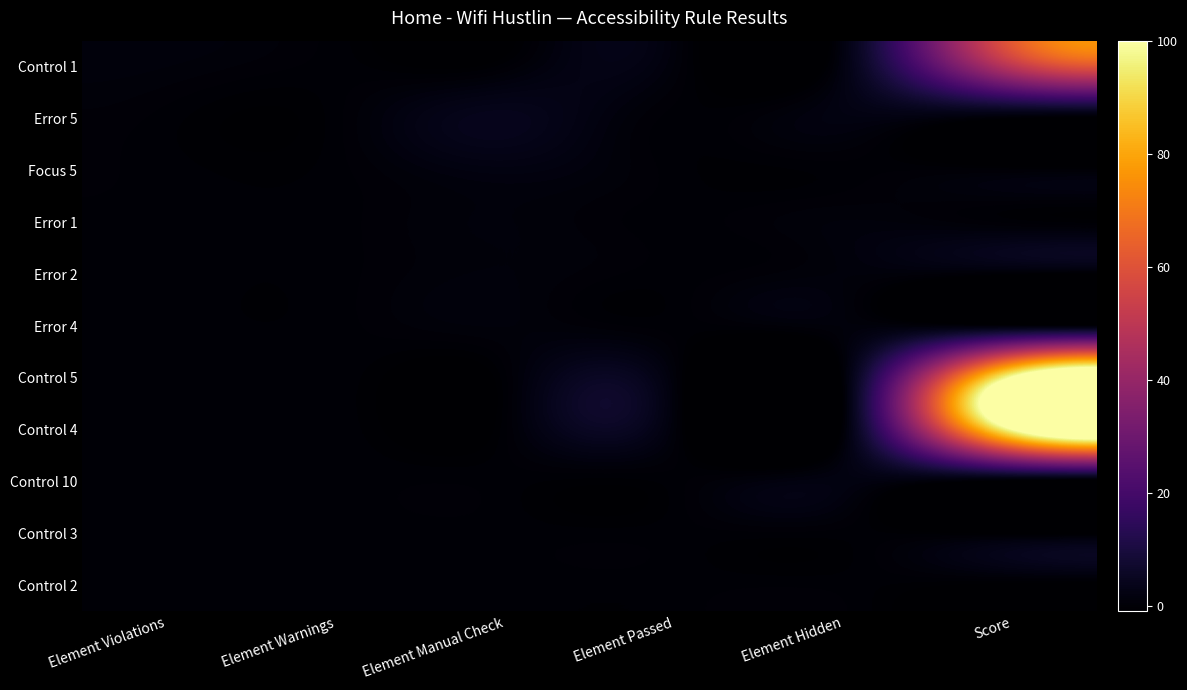

Which series has the widest spread of values?

Control 5